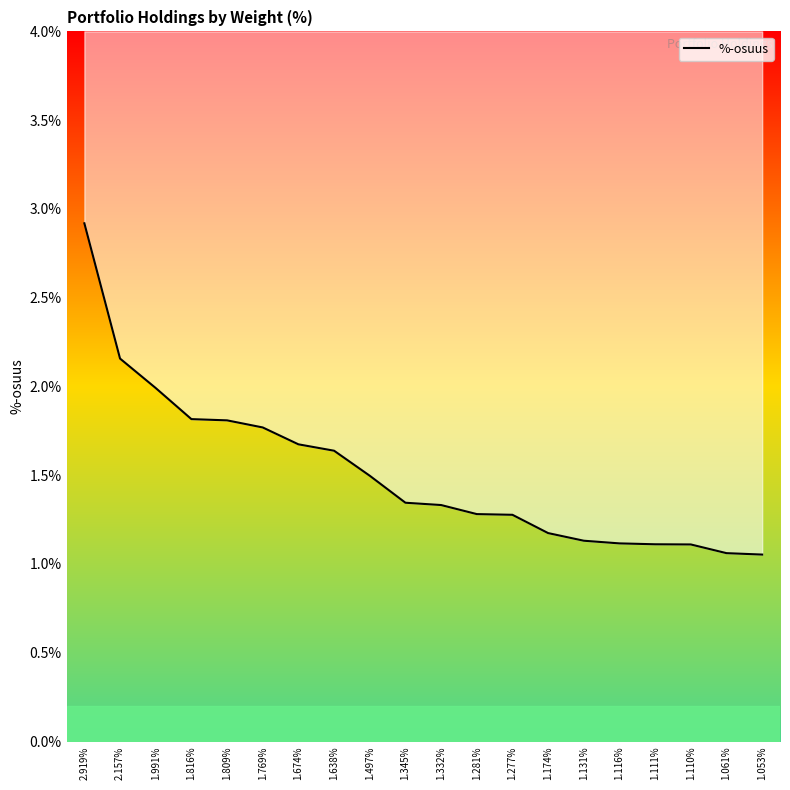

What is the change in value from 1.991% to 1.277%?

-0.7